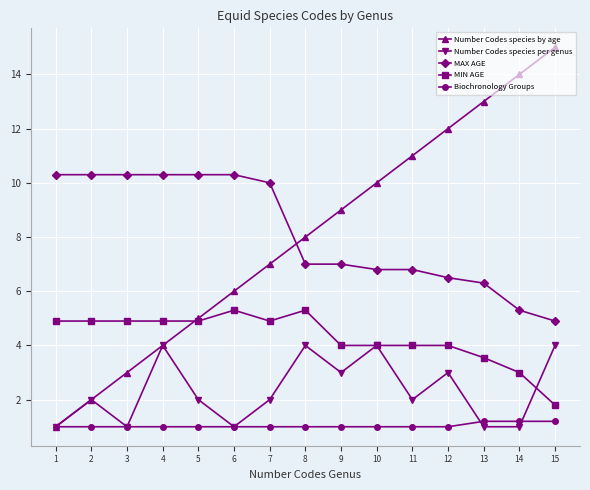

Which series has the largest total across all categories?

MAX AGE